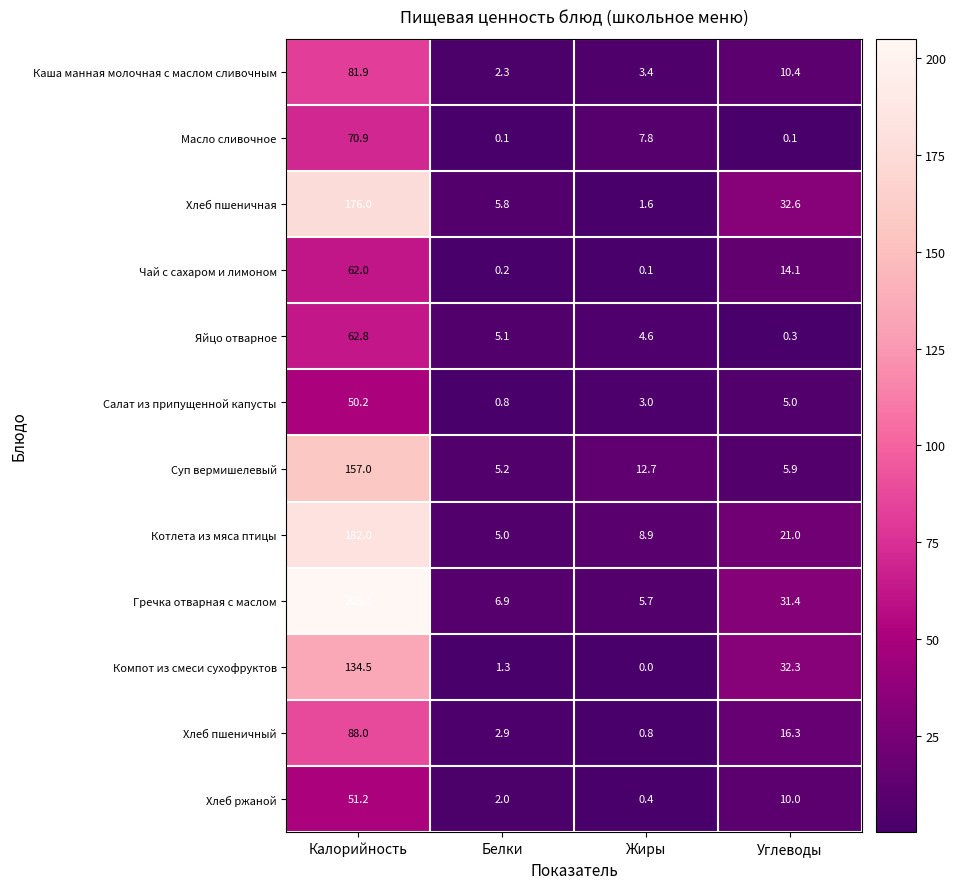

At which category is the sum across all series the highest?

Калорийность